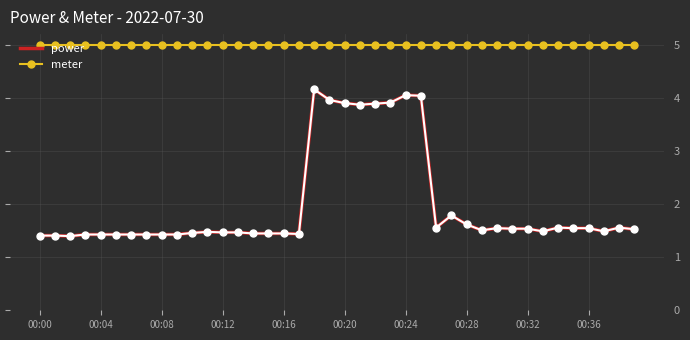

Which series has the largest total across all categories?

meter